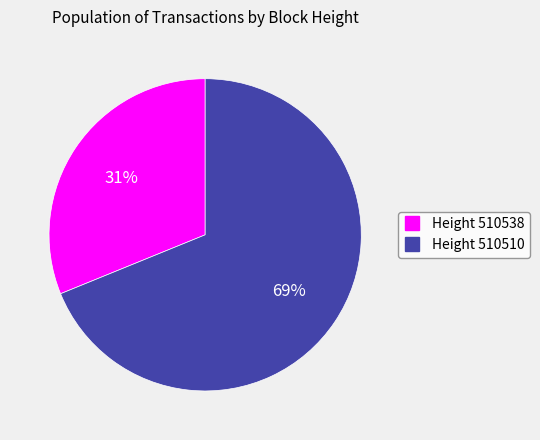

To the nearest percent, what is the difference between the largest and smallest slice percentages?

38%